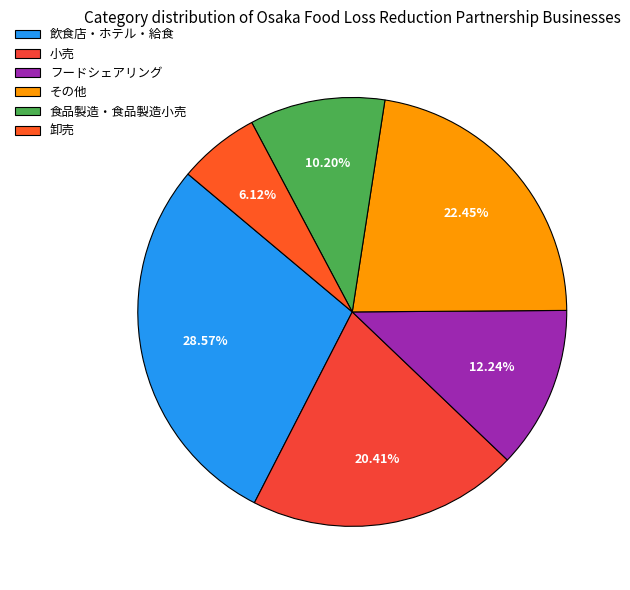

Which slice is the smallest?

卸売